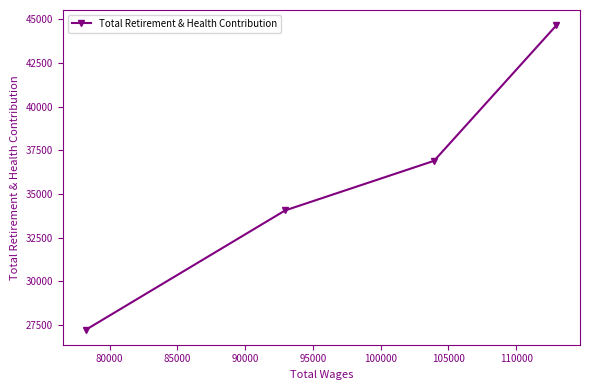

How many data points does each series have?

4